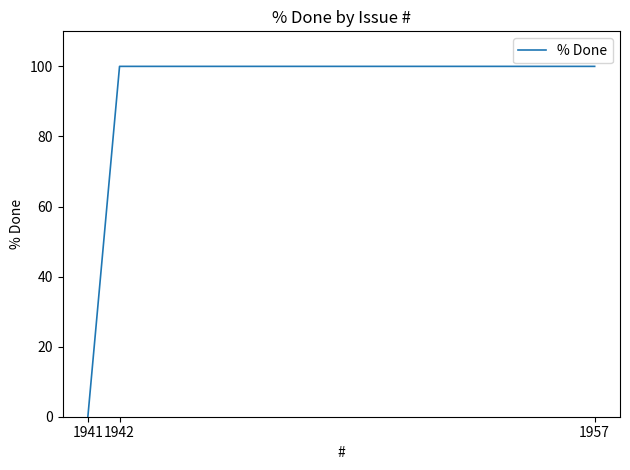

Is it true that the value at 1942 is 162?

False